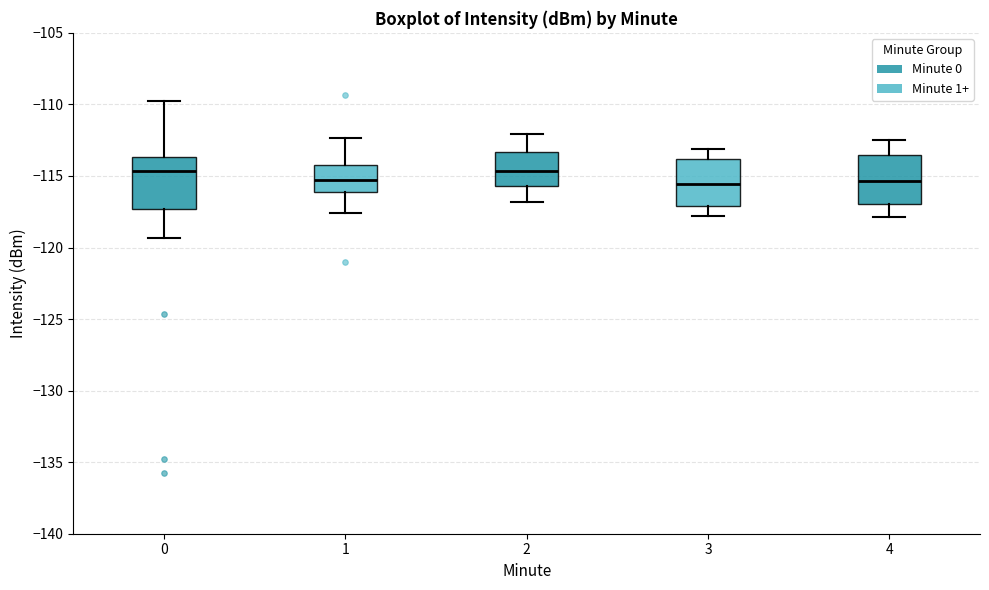

Reading left to right, read every box against the y-axis: the position of its median line, the range the box covers, and the ends of its whiskers. The values are not printed on the chart, so give them approximately, as read against the axis.

0: median -114.5, box -117.5 to -113.5, whiskers -119.5 to -110.0
1: median -115.5, box -116.0 to -114.0, whiskers -117.5 to -112.5
2: median -114.5, box -115.5 to -113.5, whiskers -117.0 to -112.0
3: median -115.5, box -117.0 to -114.0, whiskers -118.0 to -113.0
4: median -115.5, box -117.0 to -113.5, whiskers -118.0 to -112.5